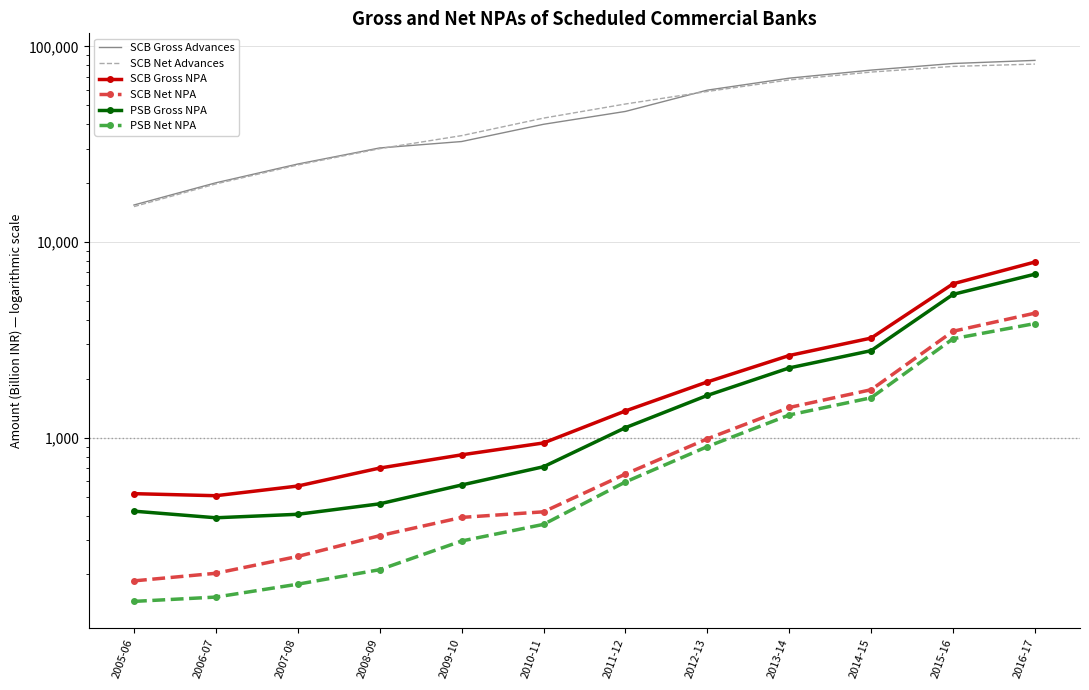

Reading left to right, extract all data points from this chart.

SCB Gross Advances: 2005-06=15457.3	2006-07=20074.1	2007-08=25034.3	2008-09=30246.5	2009-10=32620.8	2010-11=39959.8	2011-12=46488.1	2012-13=59718.2	2013-14=68757.5	2014-15=75606.7	2015-16=81711.1	2016-17=84767.1
SCB Net Advances: 2005-06=15168.1	2006-07=19812.4	2007-08=24769.4	2008-09=29999.2	2009-10=34967.2	2010-11=42974.9	2011-12=50735.6	2012-13=58797.7	2013-14=67352.1	2014-15=73881.6	2015-16=78964.7	2016-17=81162.0
SCB Gross NPA: 2005-06=517.5	2006-07=505.2	2007-08=566.1	2008-09=699.5	2009-10=817.2	2010-11=940.0	2011-12=1369.7	2012-13=1927.7	2013-14=2630.2	2014-15=3229.2	2015-16=6116.1	2016-17=7902.7
SCB Net NPA: 2005-06=185.4	2006-07=202.8	2007-08=247.3	2008-09=315.6	2009-10=391.3	2010-11=418.0	2011-12=652.0	2012-13=986.9	2013-14=1426.6	2014-15=1758.4	2015-16=3498.1	2016-17=4330.1
PSB Gross NPA: 2005-06=421.2	2006-07=389.7	2007-08=406.0	2008-09=459.2	2009-10=573.0	2010-11=710.4	2011-12=1124.9	2012-13=1644.6	2013-14=2272.6	2014-15=2784.7	2015-16=5399.6	2016-17=6847.3
PSB Net NPA: 2005-06=145.7	2006-07=153.2	2007-08=178.4	2008-09=211.6	2009-10=296.4	2010-11=360.6	2011-12=593.9	2012-13=900.4	2013-14=1306.3	2014-15=1599.5	2015-16=3203.8	2016-17=3830.9